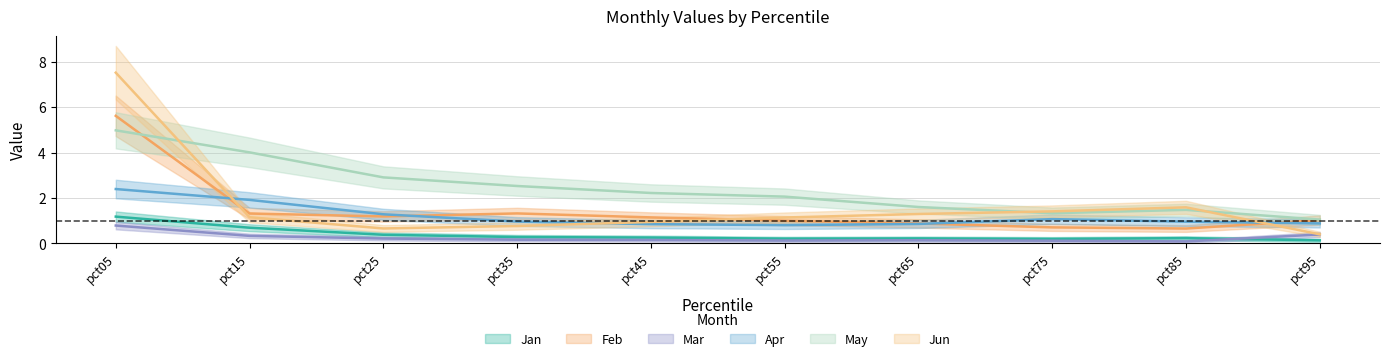

Which series has the largest range (max minus min)?

Jun